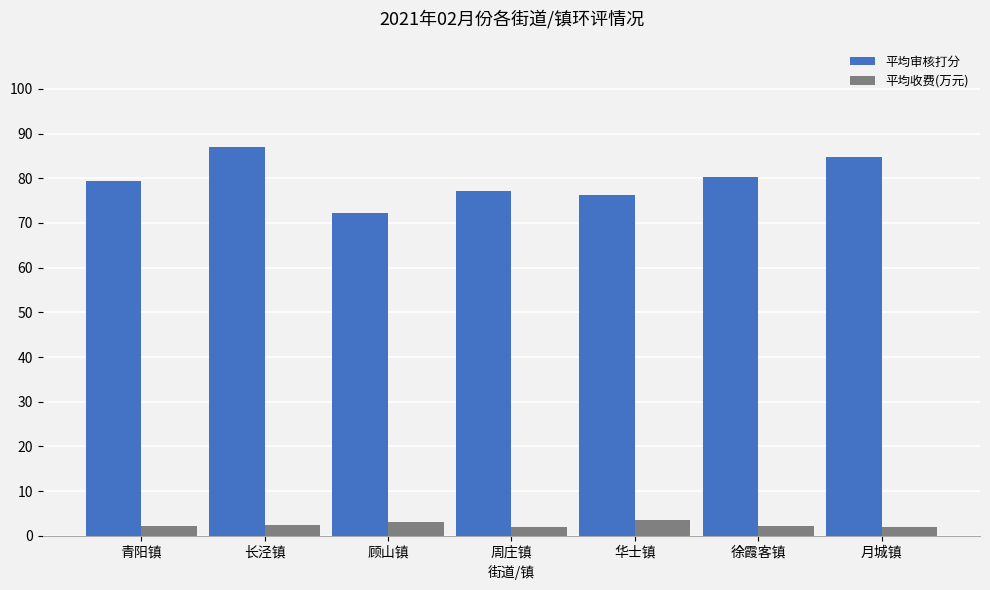

What is the spread (max minus min) of values at 周庄镇?

75.1